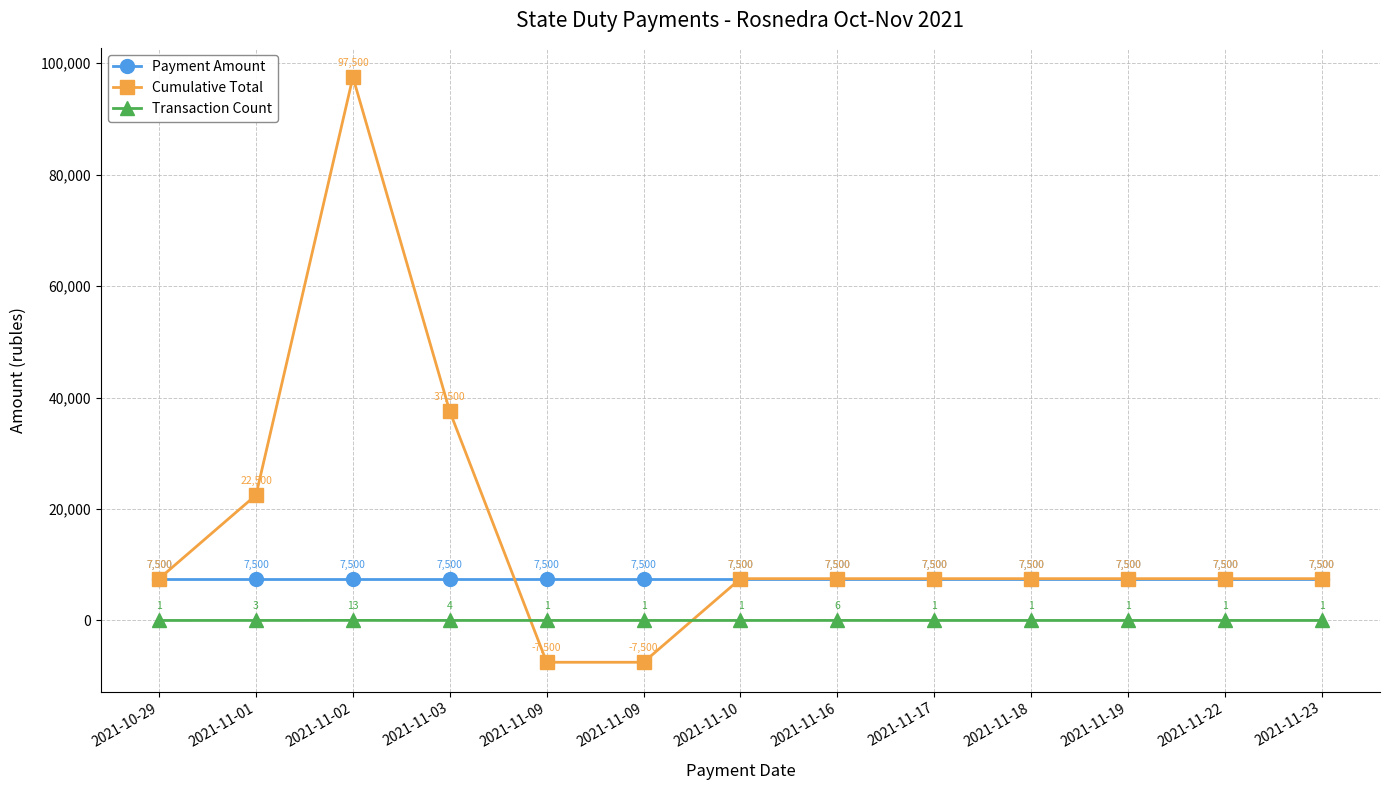

True or false: Transaction Count and Payment Amount intersect in this chart.

False